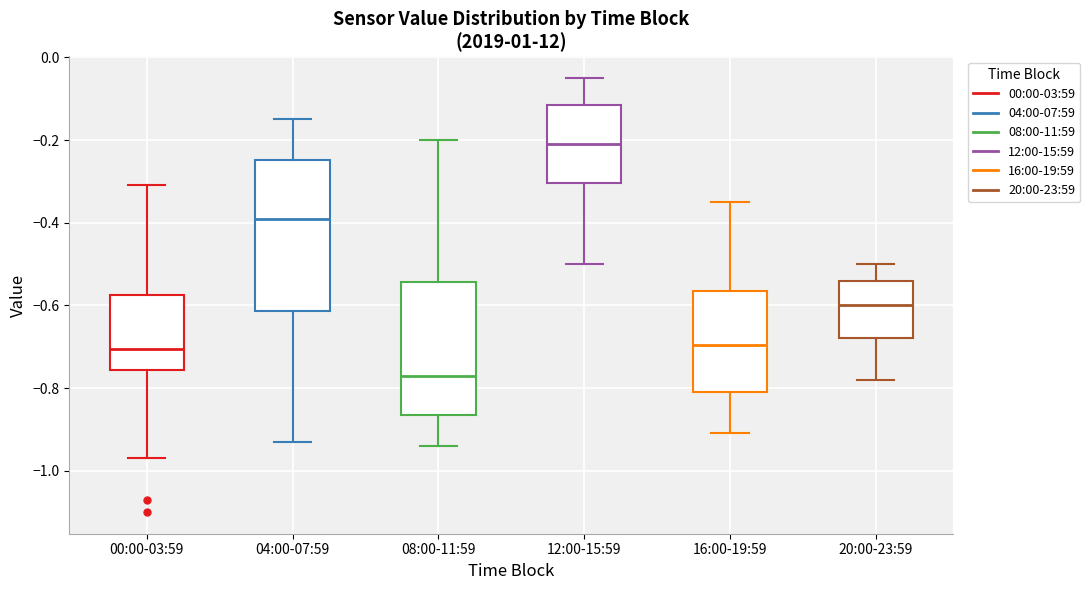

Reading left to right, transcribe this box plot: for each box, give where its median line is, the range the box spans, and where its two whiskers end, as read against the y-axis. The values are not printed on the chart, so give them approximately, as read against the axis.

00:00-03:59: median -0.70, box -0.76 to -0.58, whiskers -0.96 to -0.30
04:00-07:59: median -0.38, box -0.62 to -0.24, whiskers -0.92 to -0.14
08:00-11:59: median -0.76, box -0.86 to -0.54, whiskers -0.94 to -0.20
12:00-15:59: median -0.20, box -0.30 to -0.12, whiskers -0.50 to -0.04
16:00-19:59: median -0.70, box -0.80 to -0.56, whiskers -0.90 to -0.34
20:00-23:59: median -0.60, box -0.68 to -0.54, whiskers -0.78 to -0.50